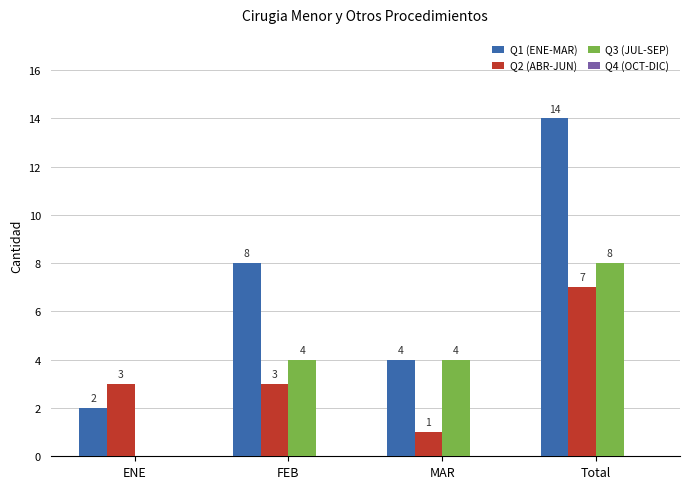

What is the sum of all Q1 (ENE-MAR) values?

28